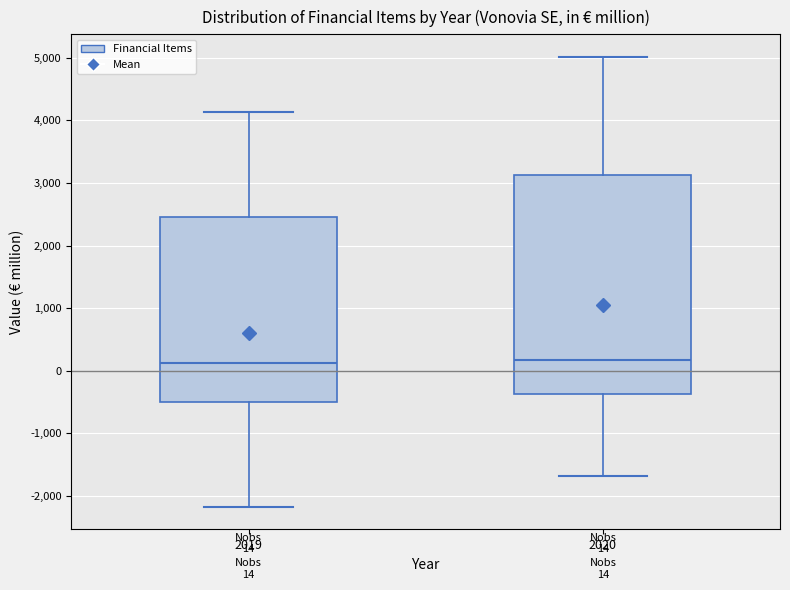

Comparing the boxes themselves (not the whiskers), which one is the tallest?

2020